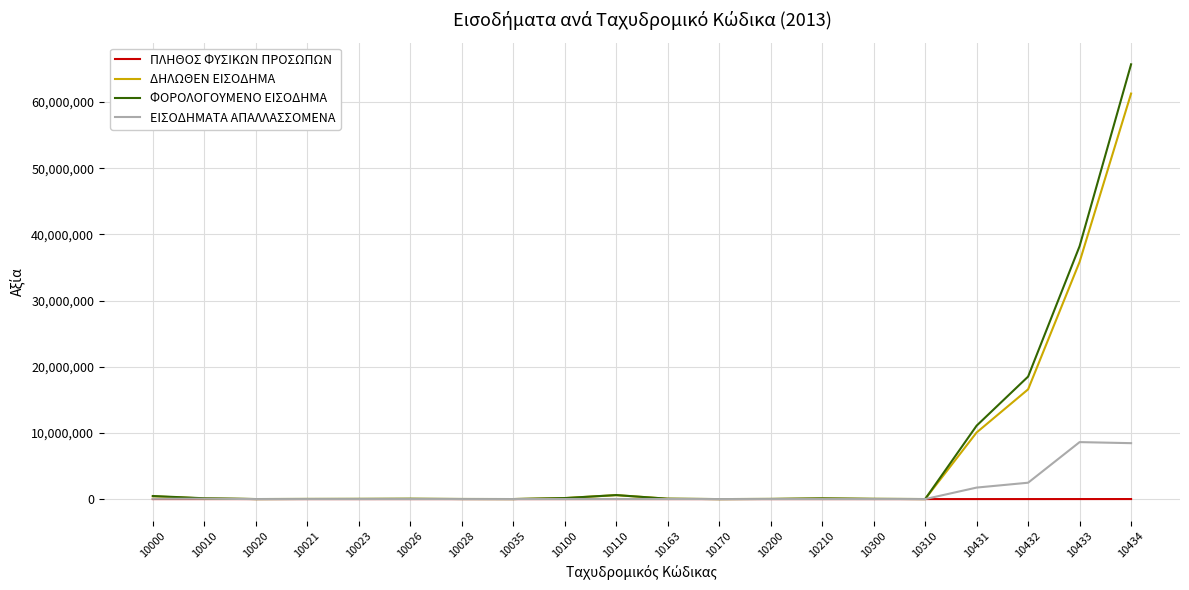

List the series in order of their peak value, highest first.

ΦΟΡΟΛΟΓΟΥΜΕΝΟ ΕΙΣΟΔΗΜΑ, ΔΗΛΩΘΕΝ ΕΙΣΟΔΗΜΑ, ΕΙΣΟΔΗΜΑΤΑ ΑΠΑΛΛΑΣΣΟΜΕΝΑ, ΠΛΗΘΟΣ ΦΥΣΙΚΩΝ ΠΡΟΣΩΠΩΝ